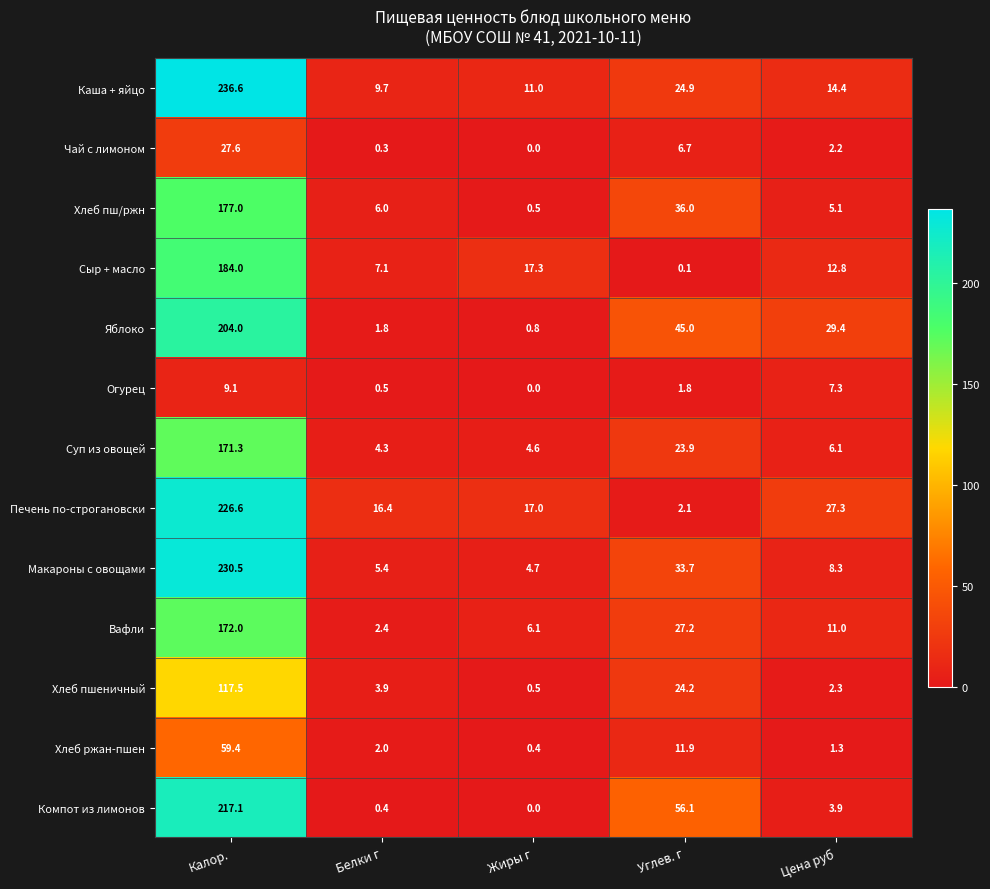

At how many categories does at least one series exceed 148?

1